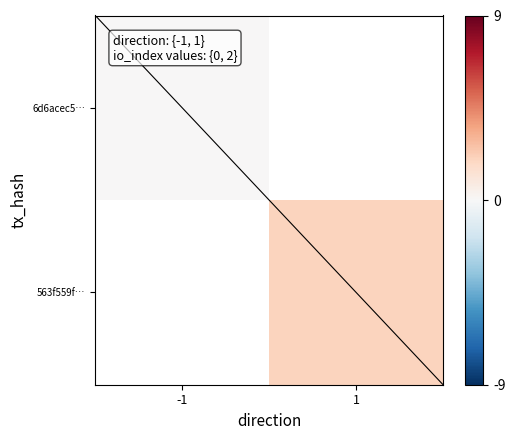

Rank the categories by 6d6acec5… value from highest to lowest.

-1, 1